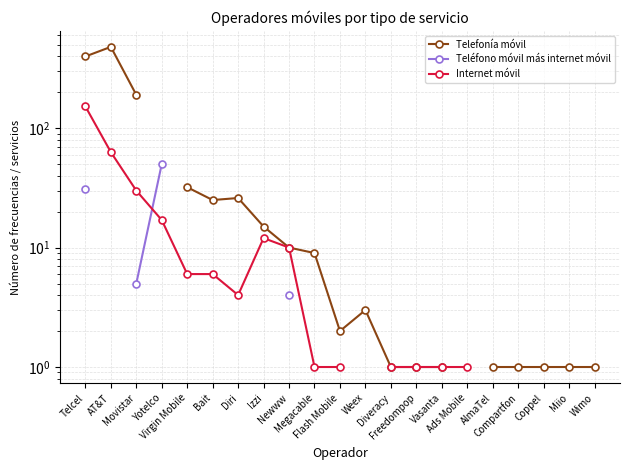

List the series in order of their overall mean, highest first.

Telefonía móvil, Teléfono móvil más internet móvil, Internet móvil